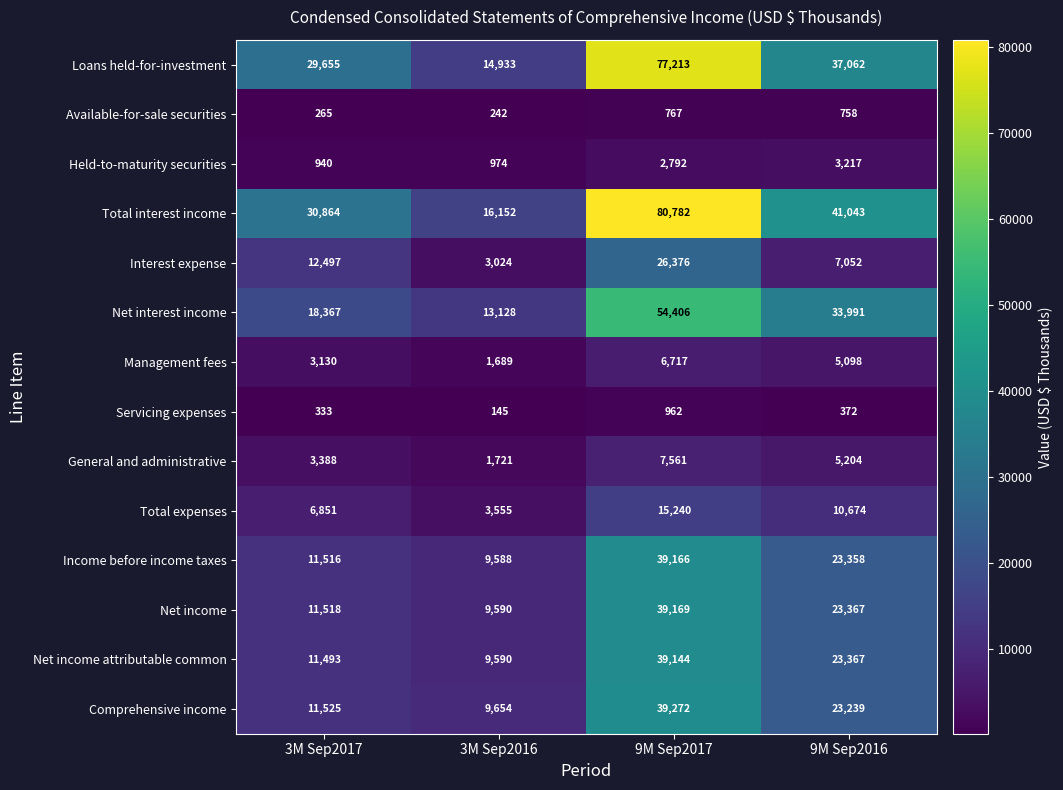

Count the number of categories in the chart.

4